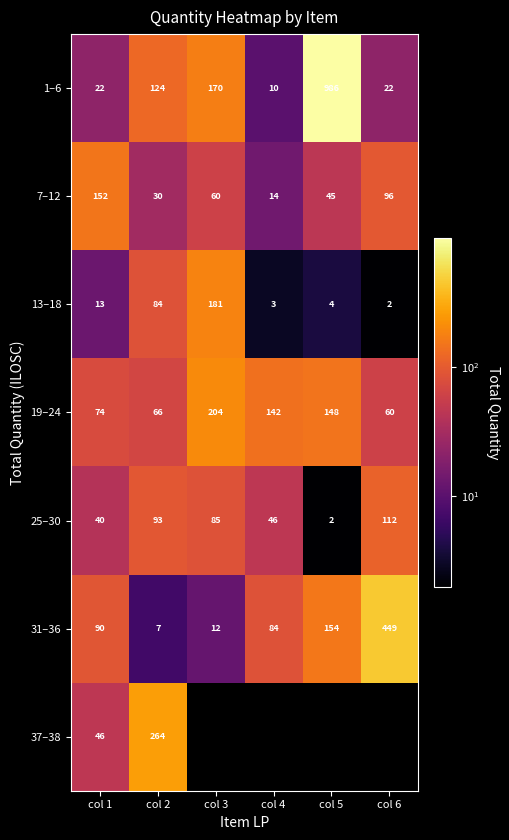

The value of 25–30 at col 1 is 22. True or false?

False